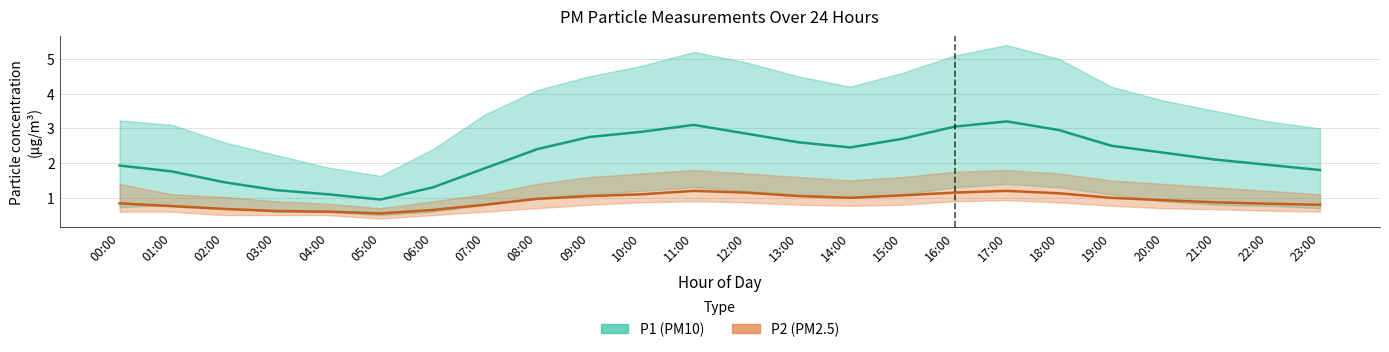

Is it true that P1 (PM10) equals 0.8 at 15:00?

False